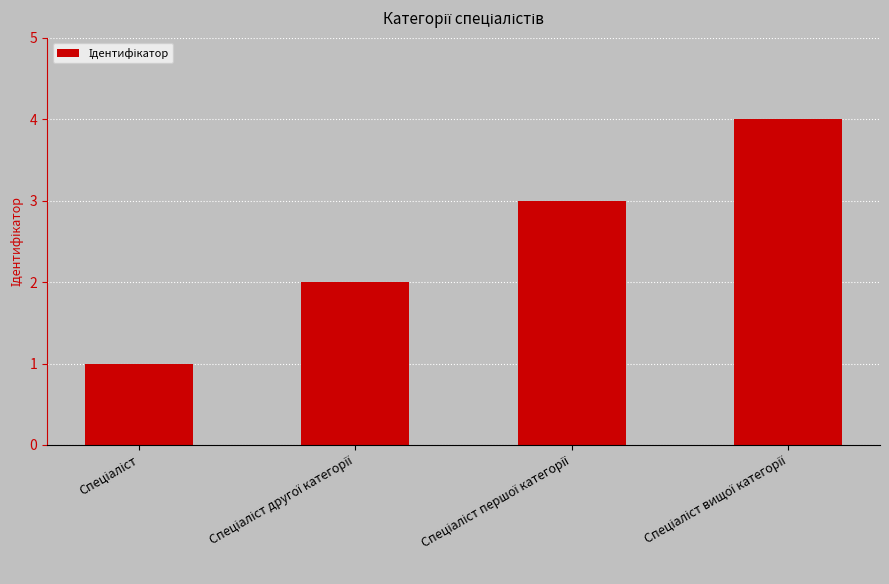

What is the greatest value displayed?

4